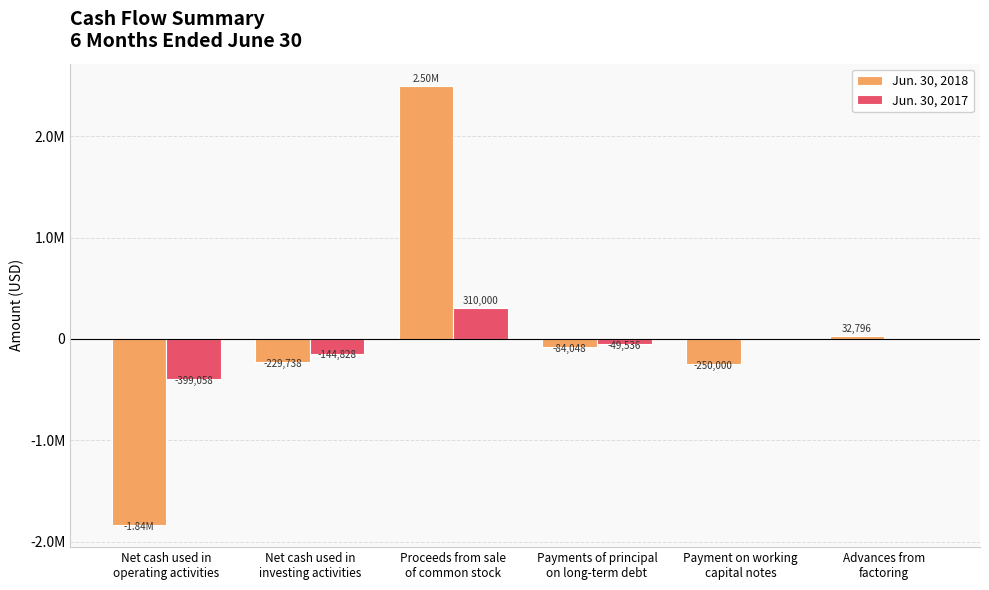

Are the bars grouped side by side (vs. stacked)?

Yes